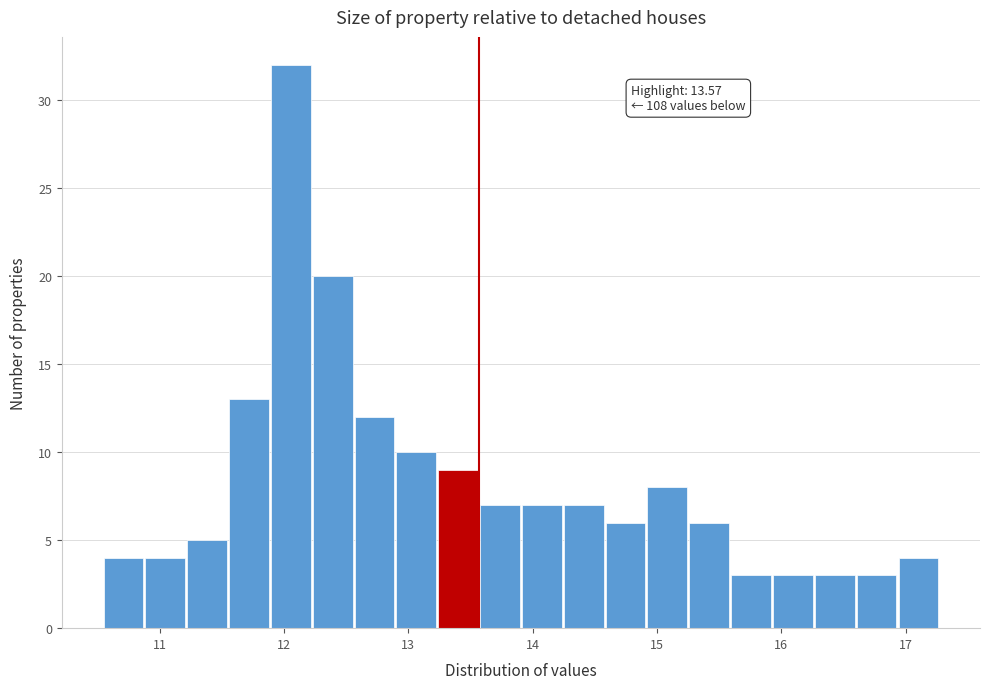

Read against the x-axis, roughly where is the centre of the tallest bar?

12.1